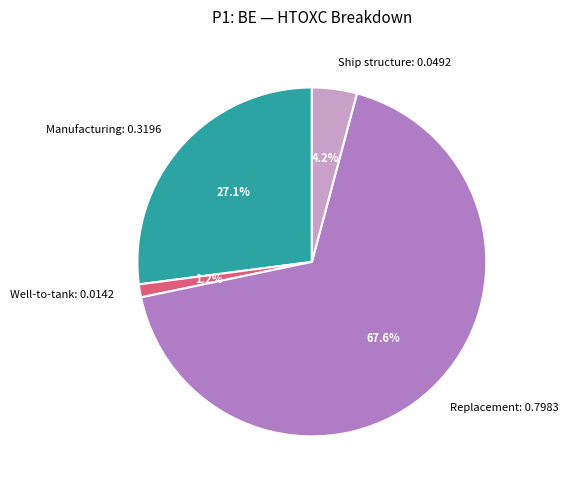

Count the number of slices in the pie.

4